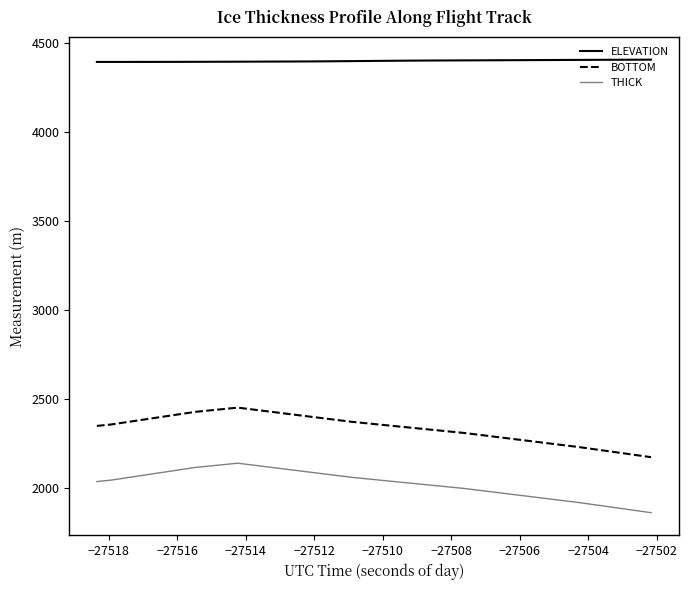

True or false: ELEVATION and BOTTOM cross at least once.

False